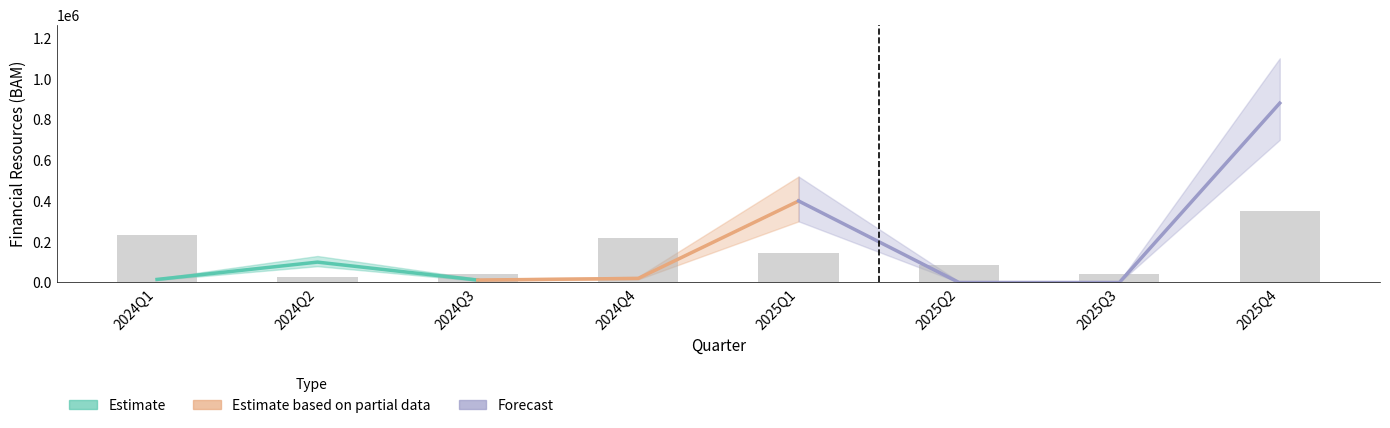

Rank the categories by value from lowest to highest.

2024Q2, 2024Q3, 2025Q3, 2025Q2, 2025Q1, 2024Q4, 2024Q1, 2025Q4